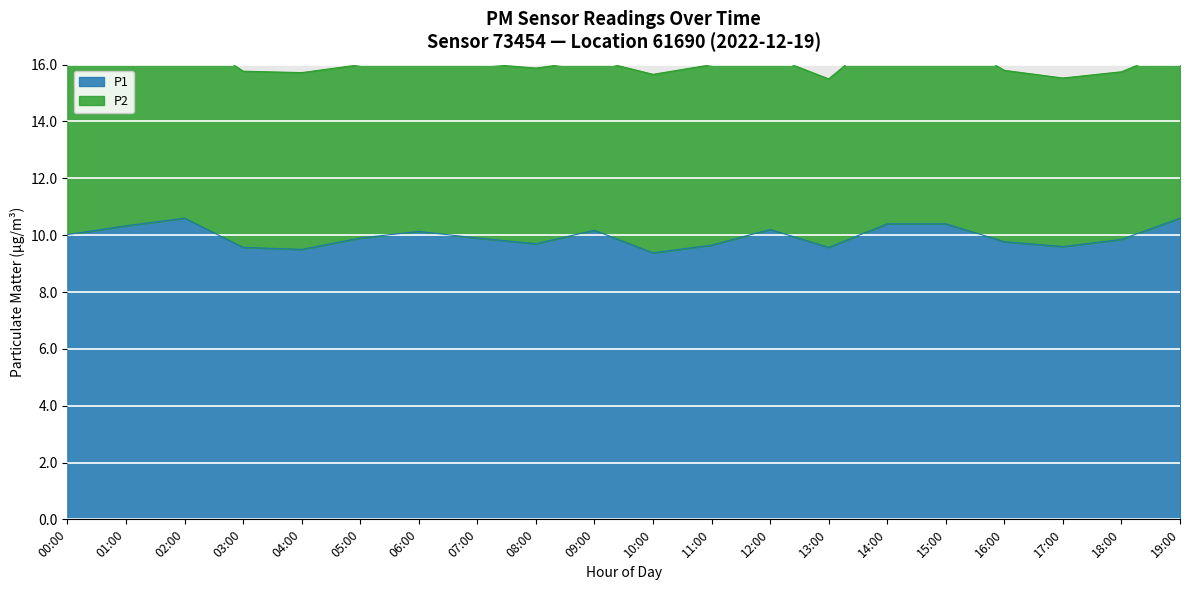

How many interior local peaks (higher than both neighbors) does the data have?

4